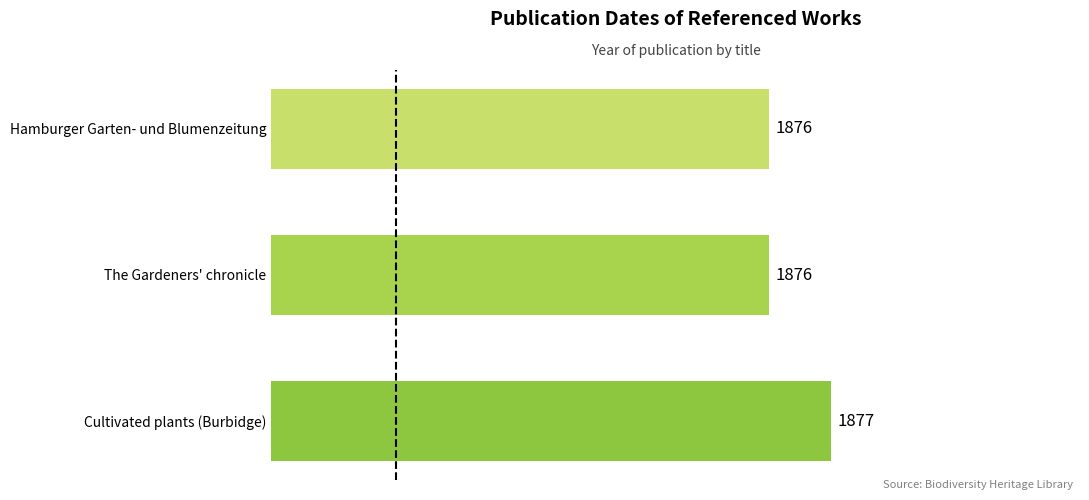

What is the sum of all values?

5629